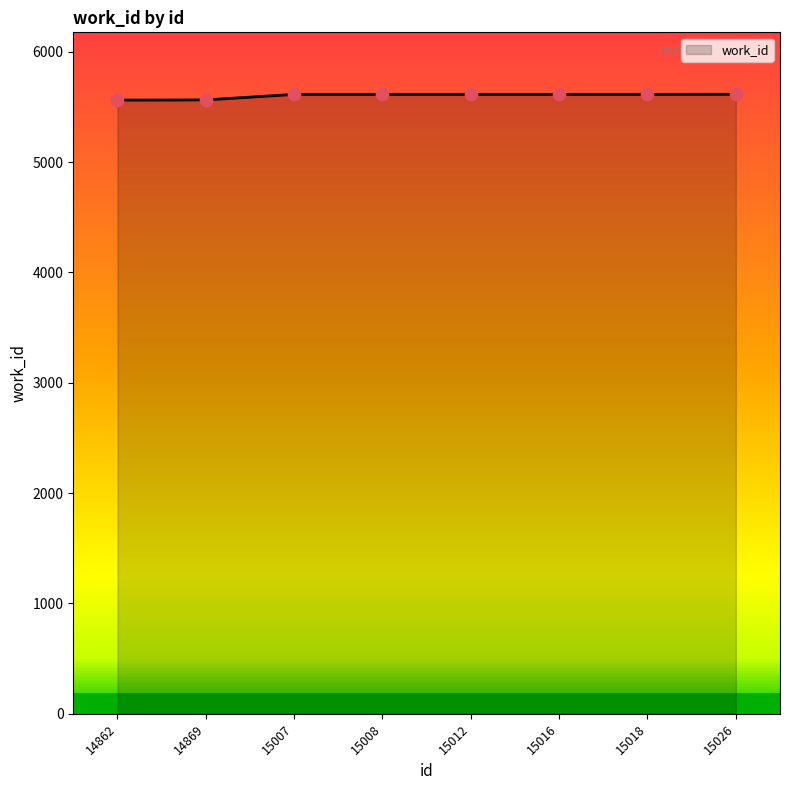

Approximately how many times larger is the value at 15008 compared to 14862?

1.0